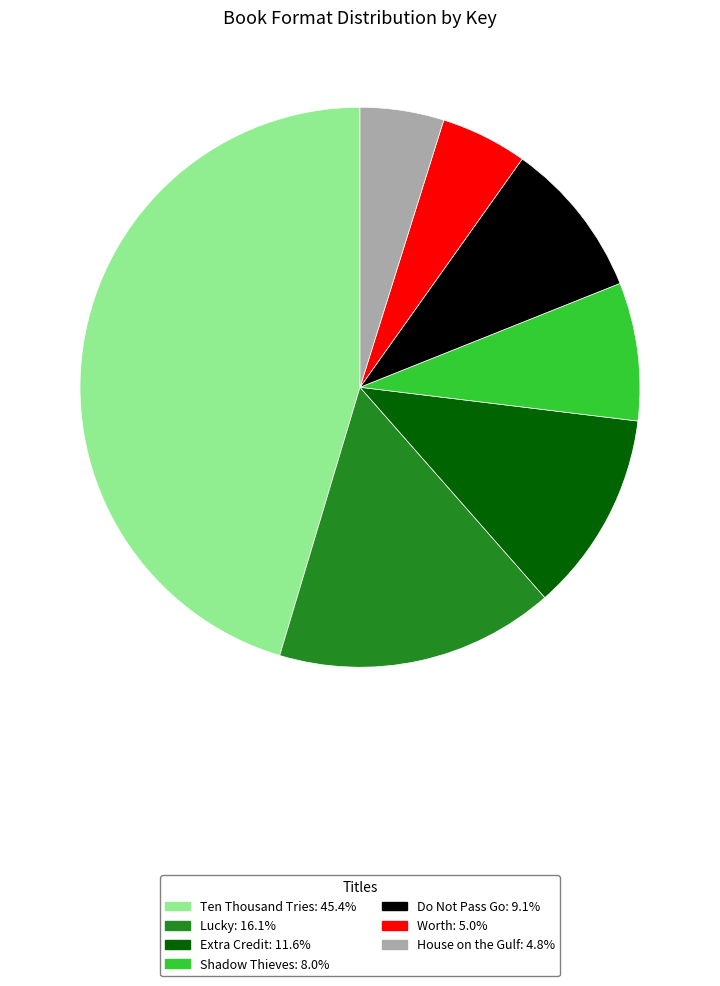

Is the sum of Extra Credit and Shadow Thieves greater than half?

No